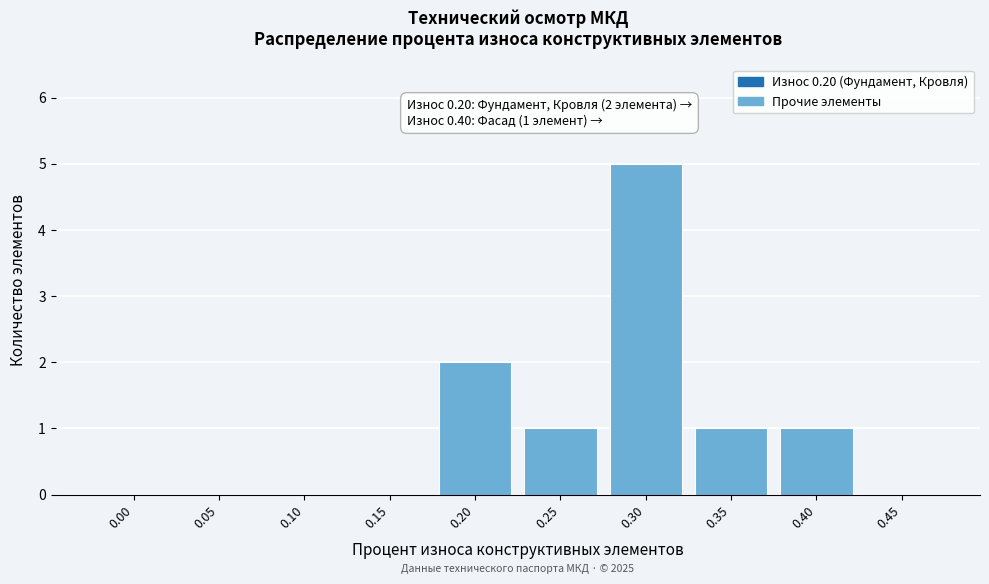

Reading right to left, extract all data points from this chart.

0.45=0	0.40=1	0.35=1	0.30=5	0.25=1	0.20=2	0.15=0	0.10=0	0.05=0	0.00=0